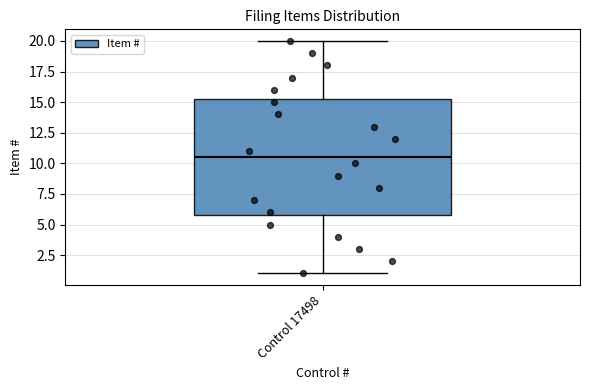

Where does the upper whisker of the box for Control 17498 end on the y-axis? The values are not printed on the chart, so give them approximately, as read against the axis.

20.0